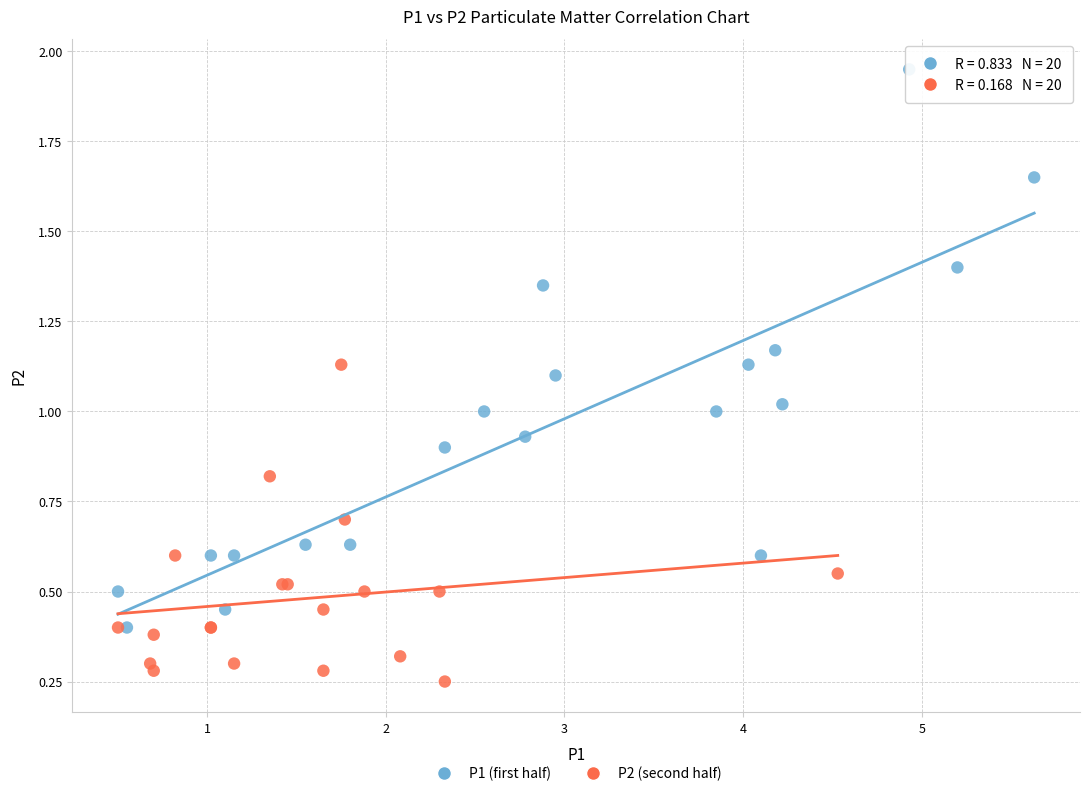

Which series reaches the maximum Y coordinate?

P1 (first half)